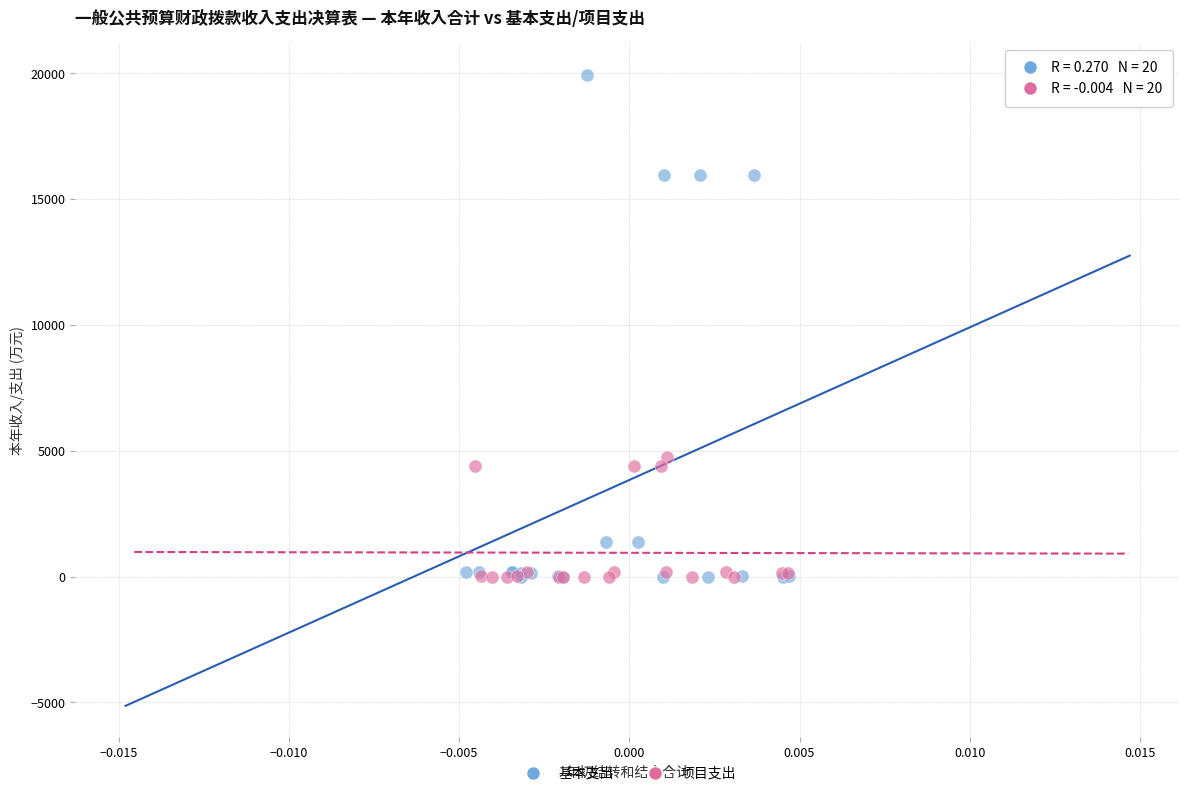

Which series contains the highest Y value?

基本支出